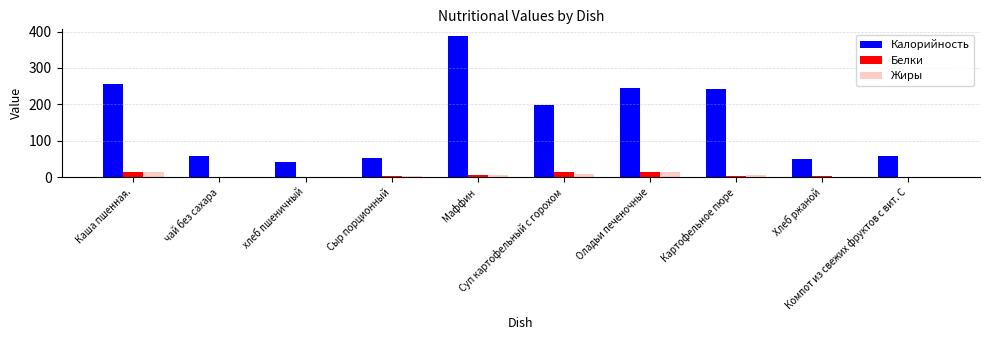

Where does the Белки series first go above 4?

Каша пшенная.